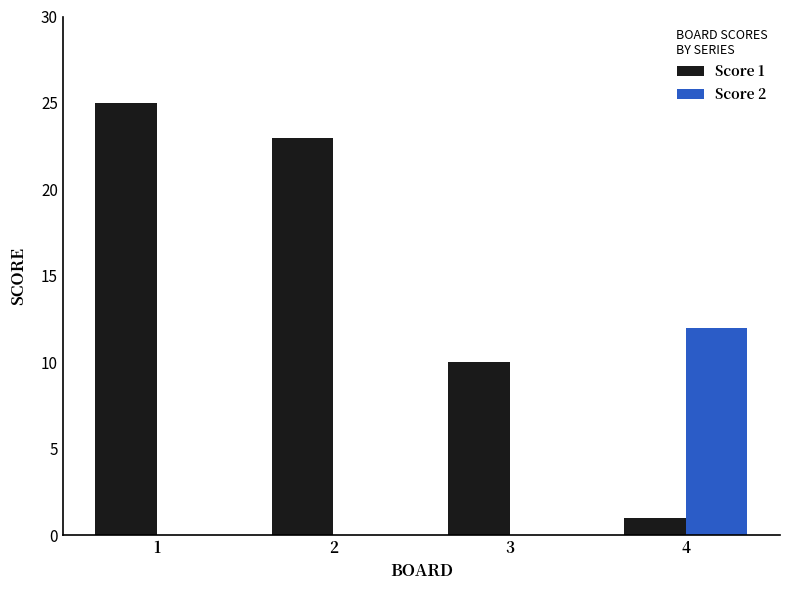

What is the maximum value shown in the chart?

25